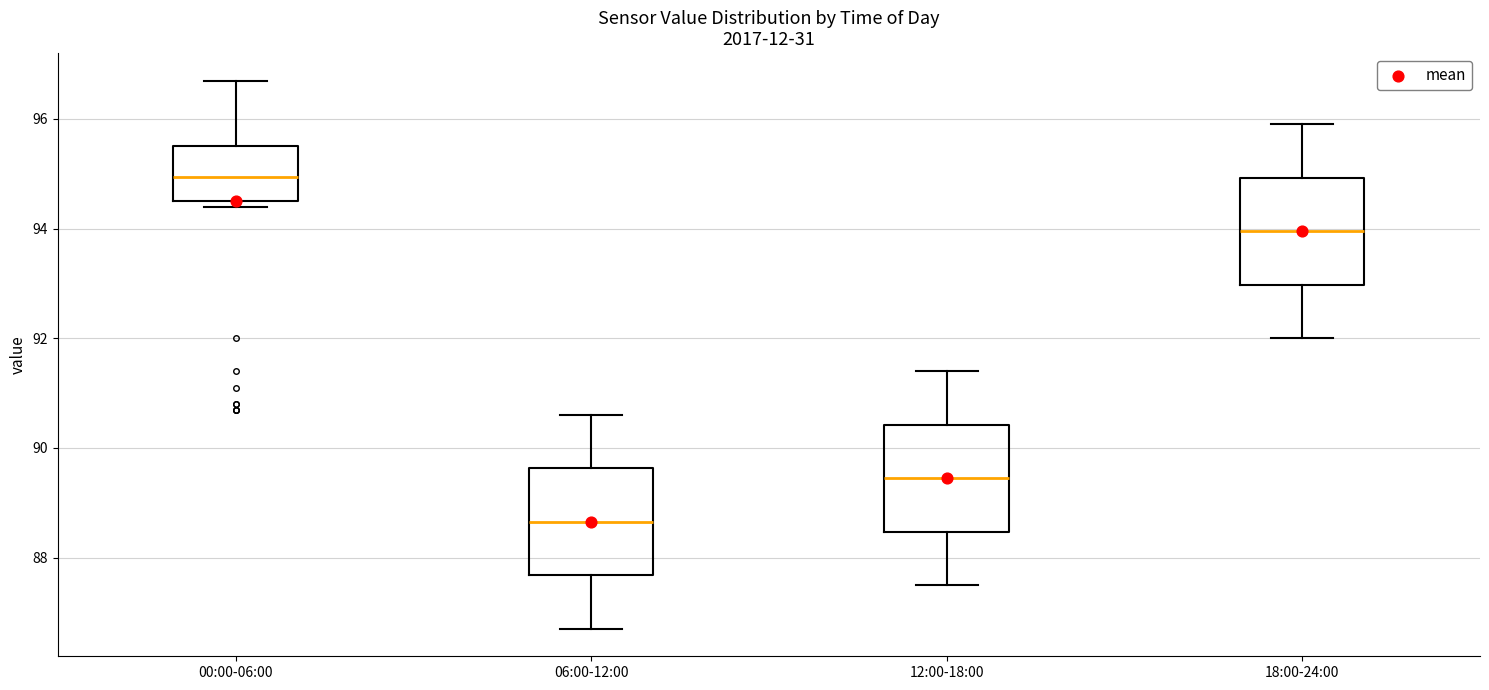

Which box's median line is the lowest?

06:00-12:00